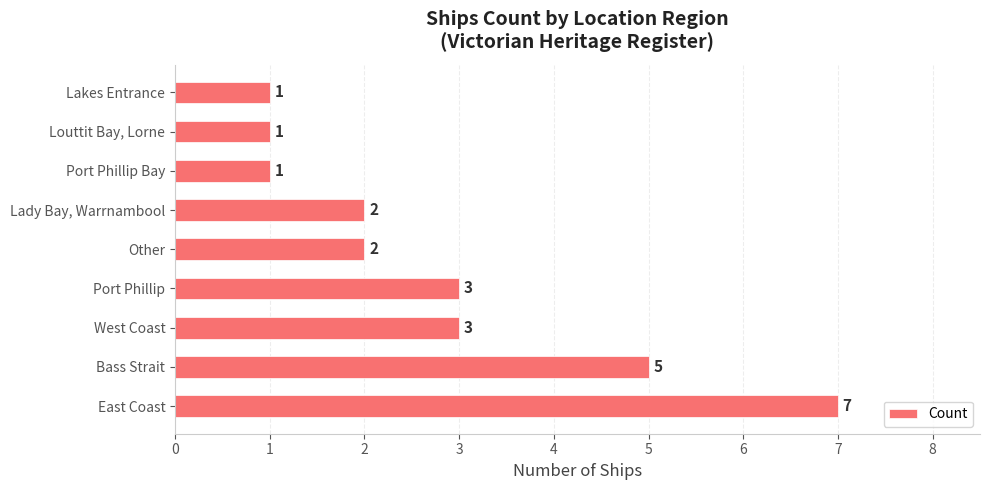

The chart shows a value of 1 at Lakes Entrance. True or false?

True